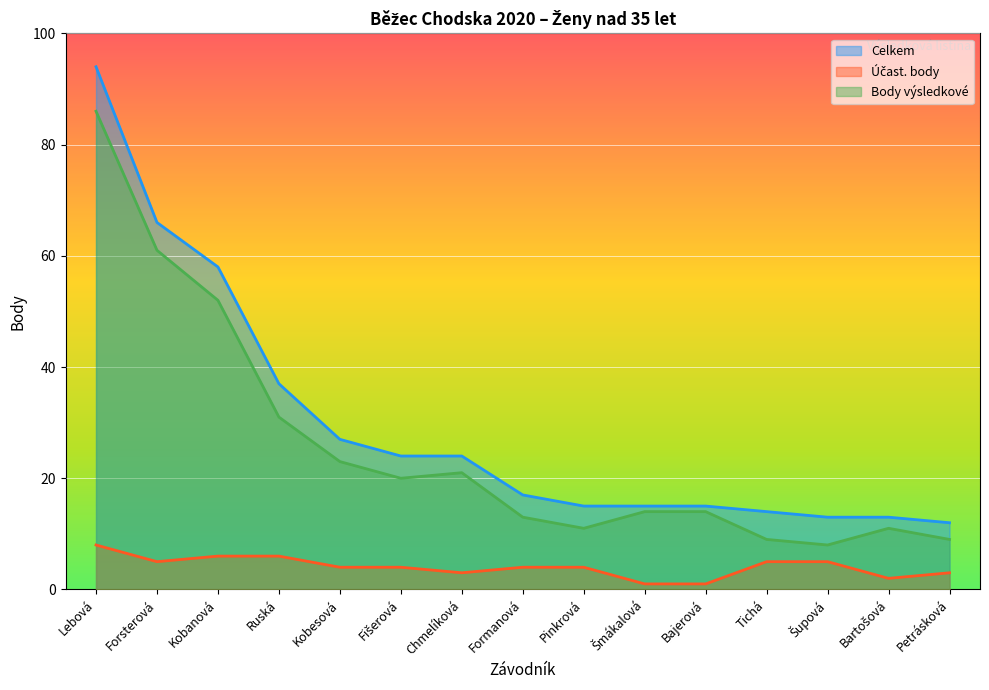

Reading left to right, extract all data points from this chart.

Celkem: Lebová=94	Forsterová=66	Kobanová=58	Ruská=37	Kobesová=27	Fišerová=24	Chmelíková=24	Formanová=17	Pinkrová=15	Šmákalová=15	Bajerová=15	Tichá=14	Šupová=13	Bartošová=13	Petrásková=12
Účast. body: Lebová=8	Forsterová=5	Kobanová=6	Ruská=6	Kobesová=4	Fišerová=4	Chmelíková=3	Formanová=4	Pinkrová=4	Šmákalová=1	Bajerová=1	Tichá=5	Šupová=5	Bartošová=2	Petrásková=3
Body výsledkové: Lebová=86	Forsterová=61	Kobanová=52	Ruská=31	Kobesová=23	Fišerová=20	Chmelíková=21	Formanová=13	Pinkrová=11	Šmákalová=14	Bajerová=14	Tichá=9	Šupová=8	Bartošová=11	Petrásková=9